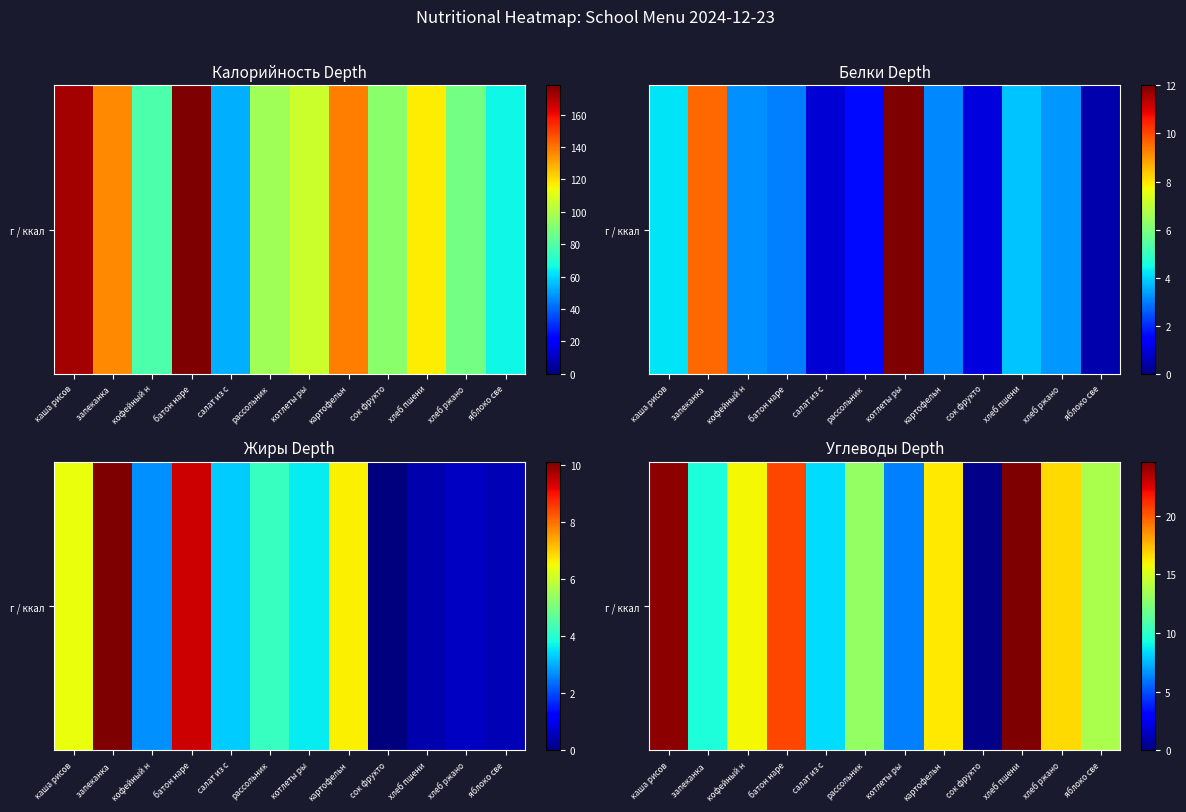

Is it true that the value at хлеб пшени is 24.6?

True